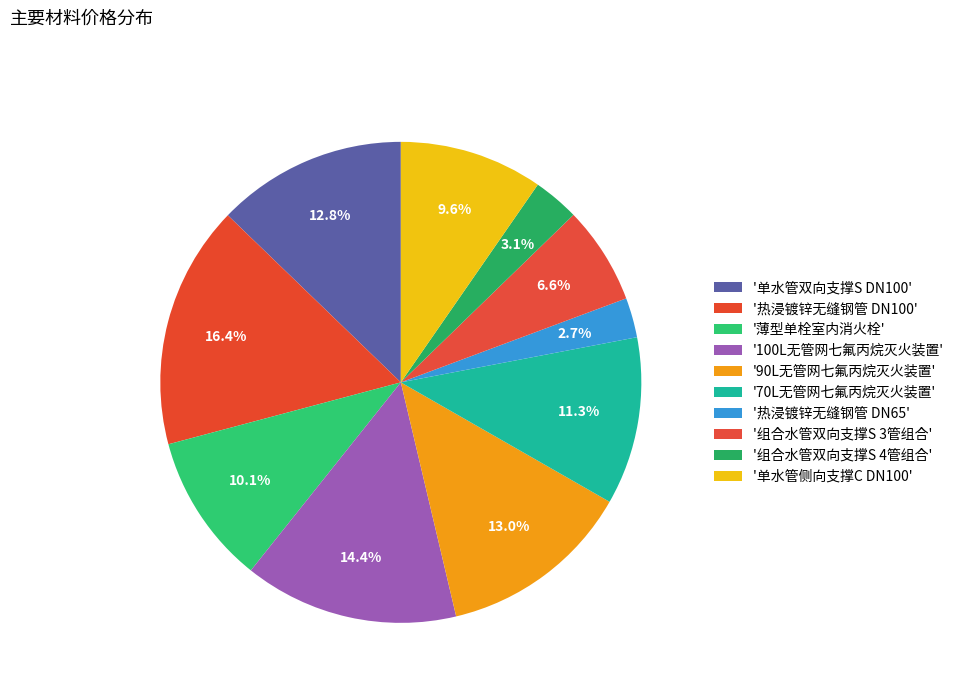

How many slices are in this pie chart?

10